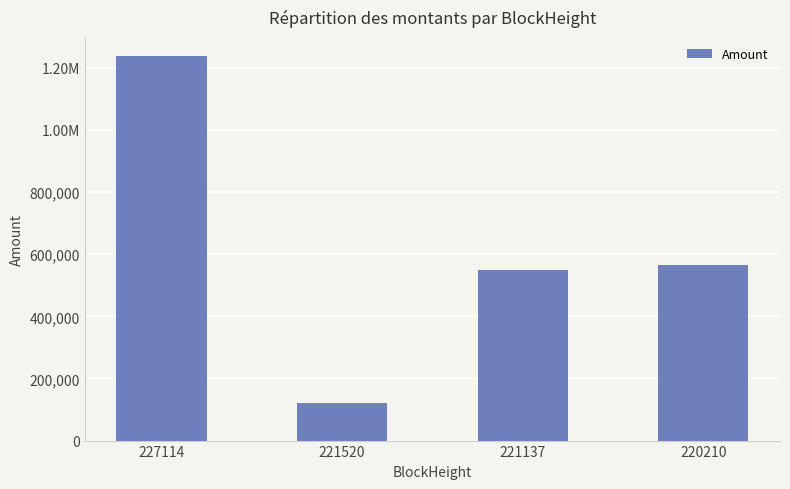

Where is the data nearest to the value 679105?

220210